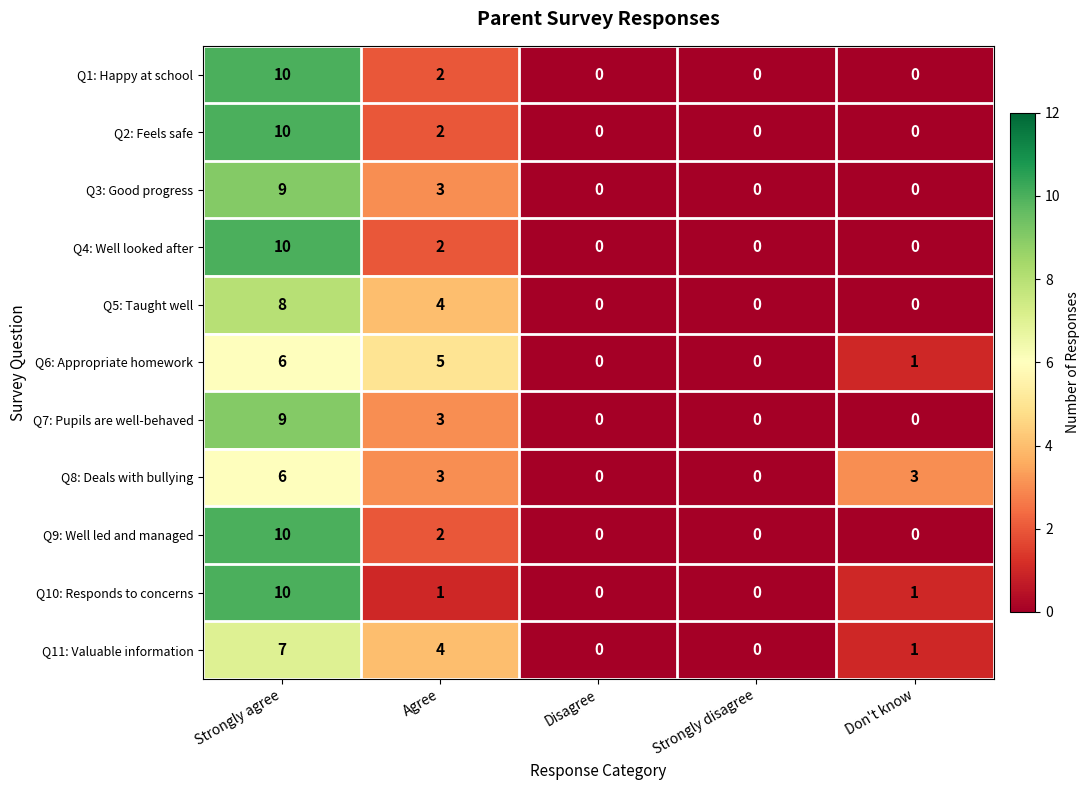

What is the total value across all series at Don't know?

6